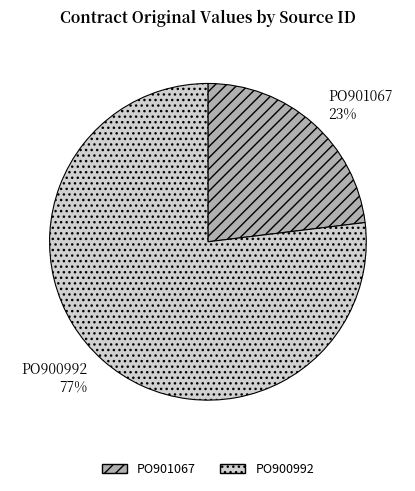

To the nearest percent, what portion does PO901067 represent?

23%